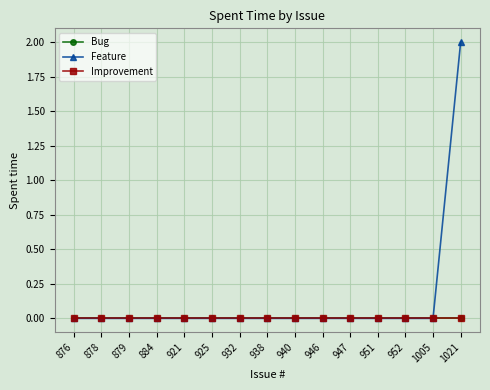

True or false: Bug has more than 1 interior local peaks.

False